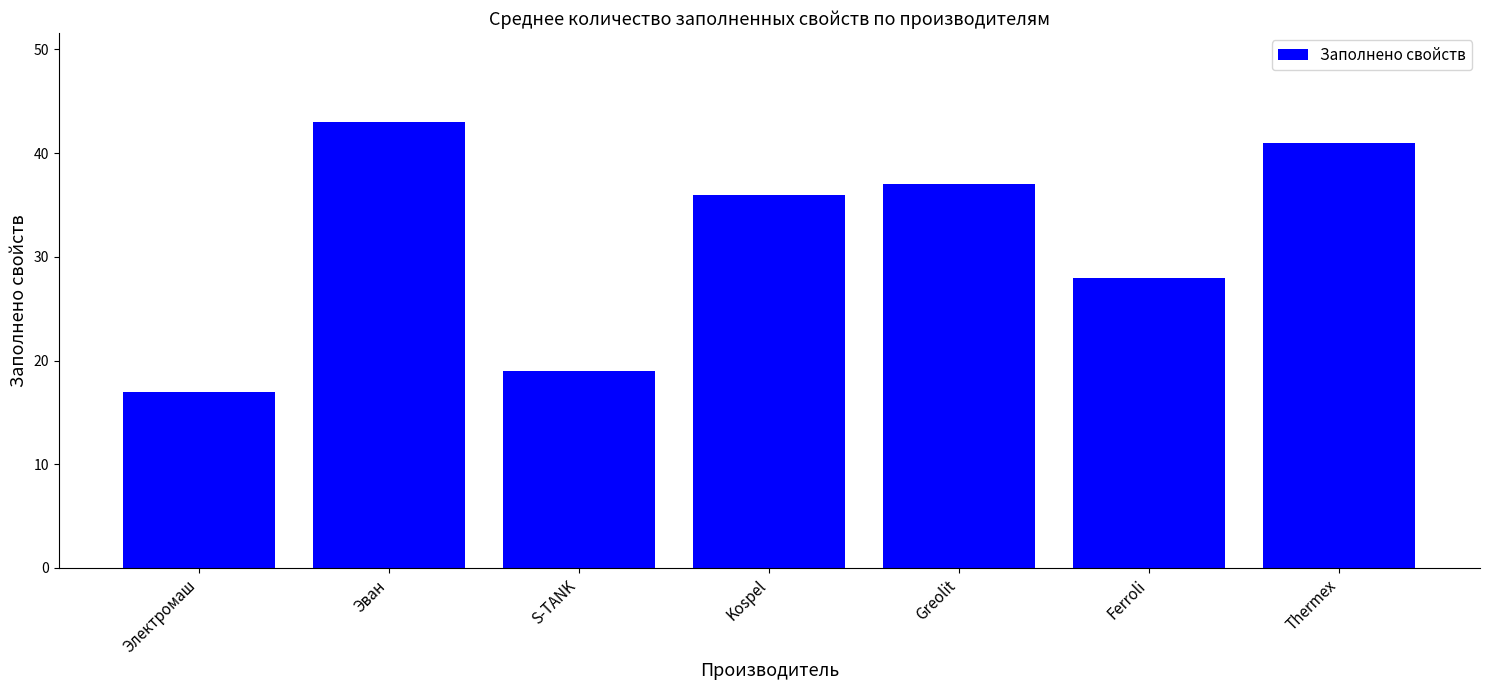

What is the sum of the values at Ferroli and Электромаш?

45